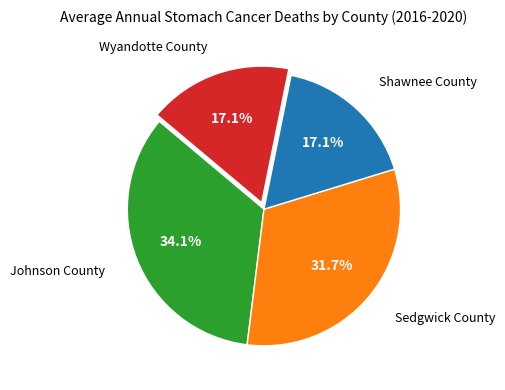

To the nearest percent, what is the combined percentage of Sedgwick County and Shawnee County?

49%